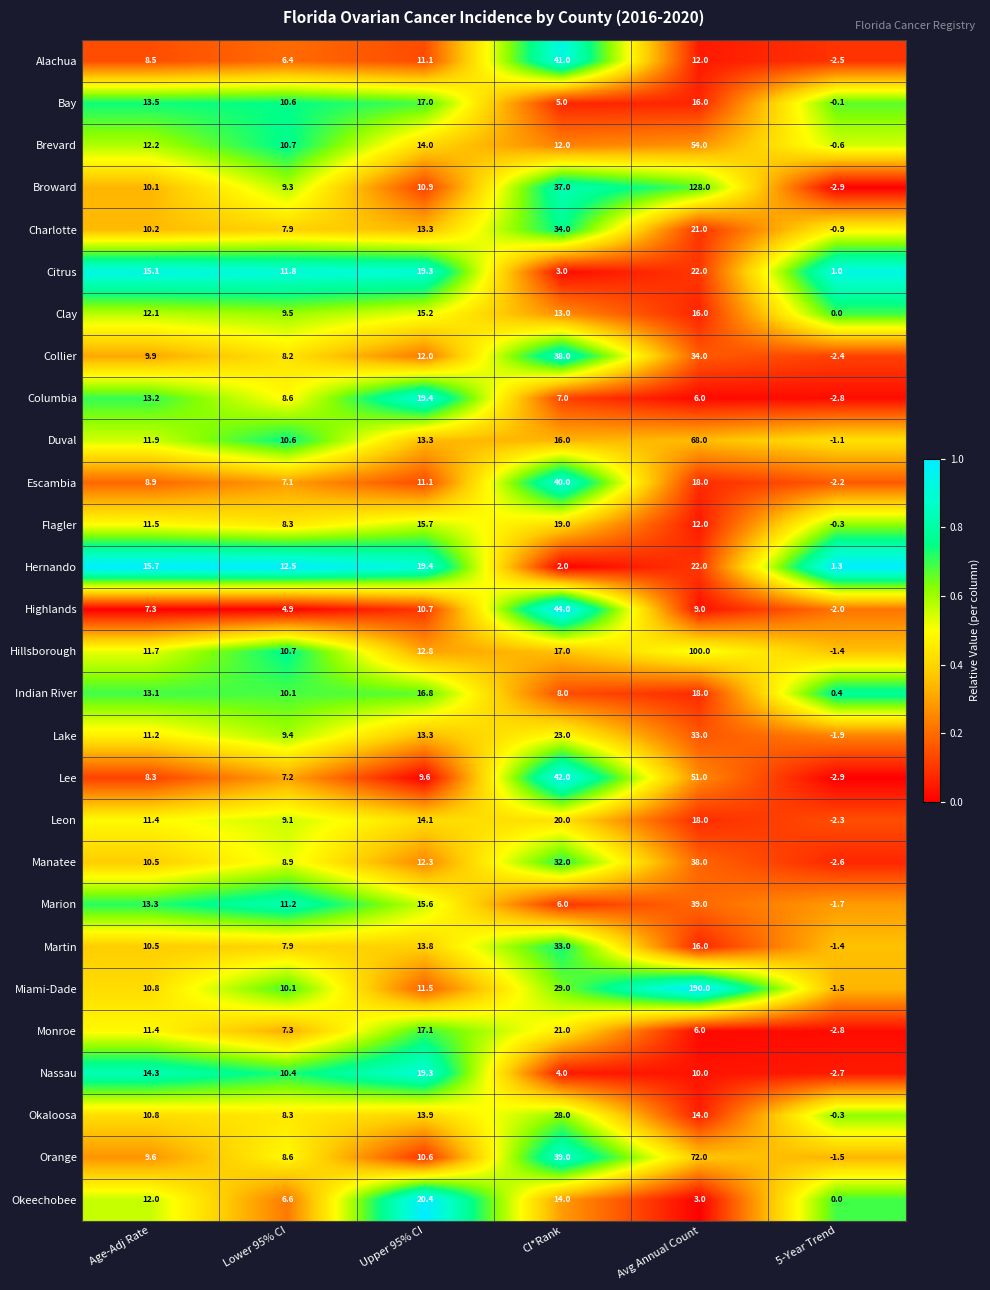

Where does the Martin series first go above 13?

Upper 95% CI